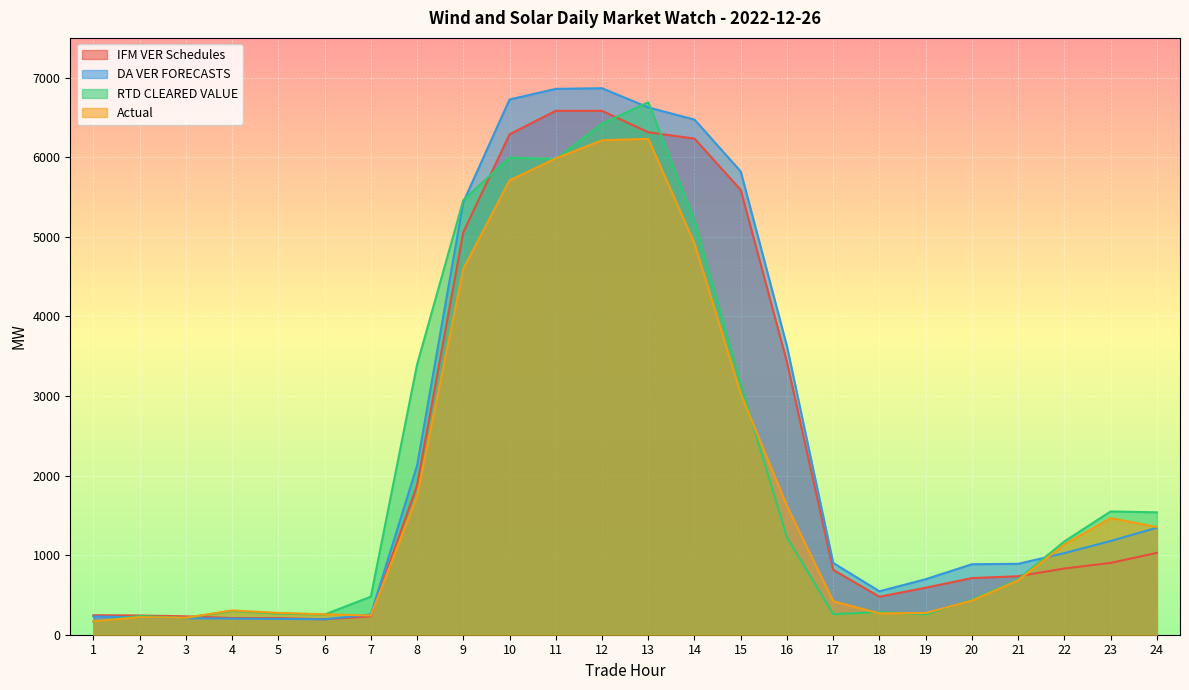

What is the sum of the DA VER FORECASTS values at 1 and 18?

774.9